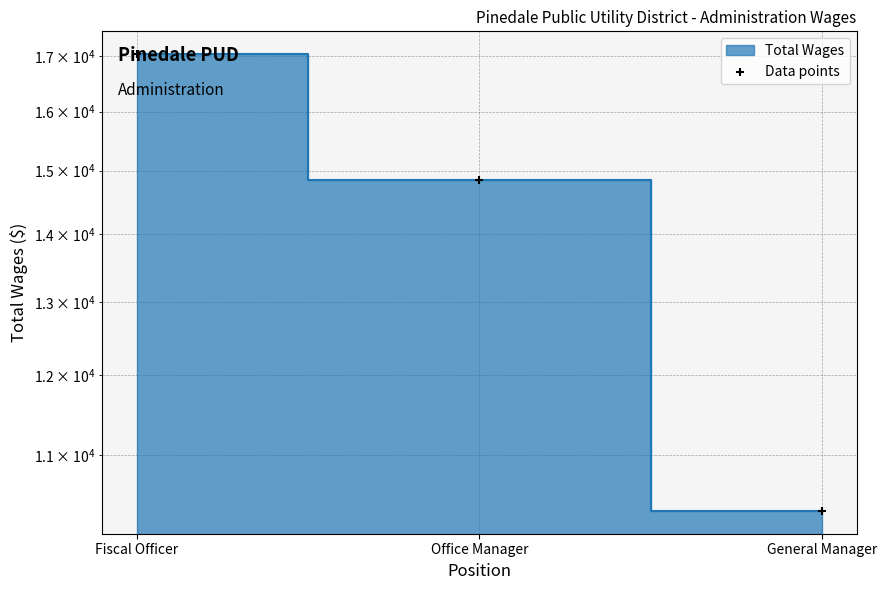

Approximately how many times larger is the value at Office Manager compared to General Manager?

1.4